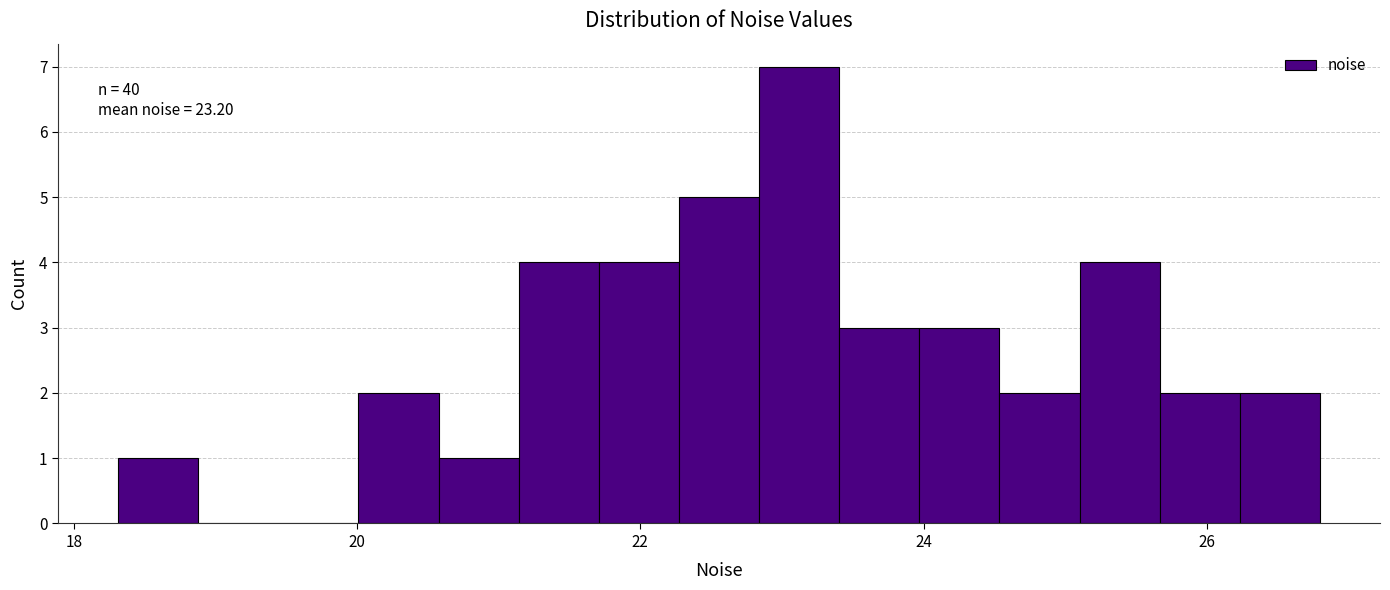

Read against the x-axis, roughly where is the centre of the tallest bar?

23.2